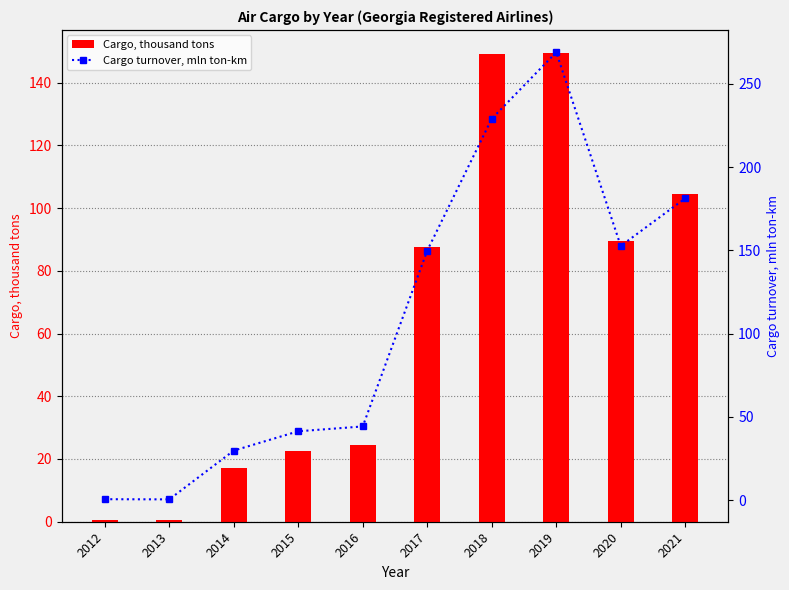

List the labels in order of Cargo turnover, mln ton-km value, largest first.

2019, 2018, 2021, 2020, 2017, 2016, 2015, 2014, 2012, 2013